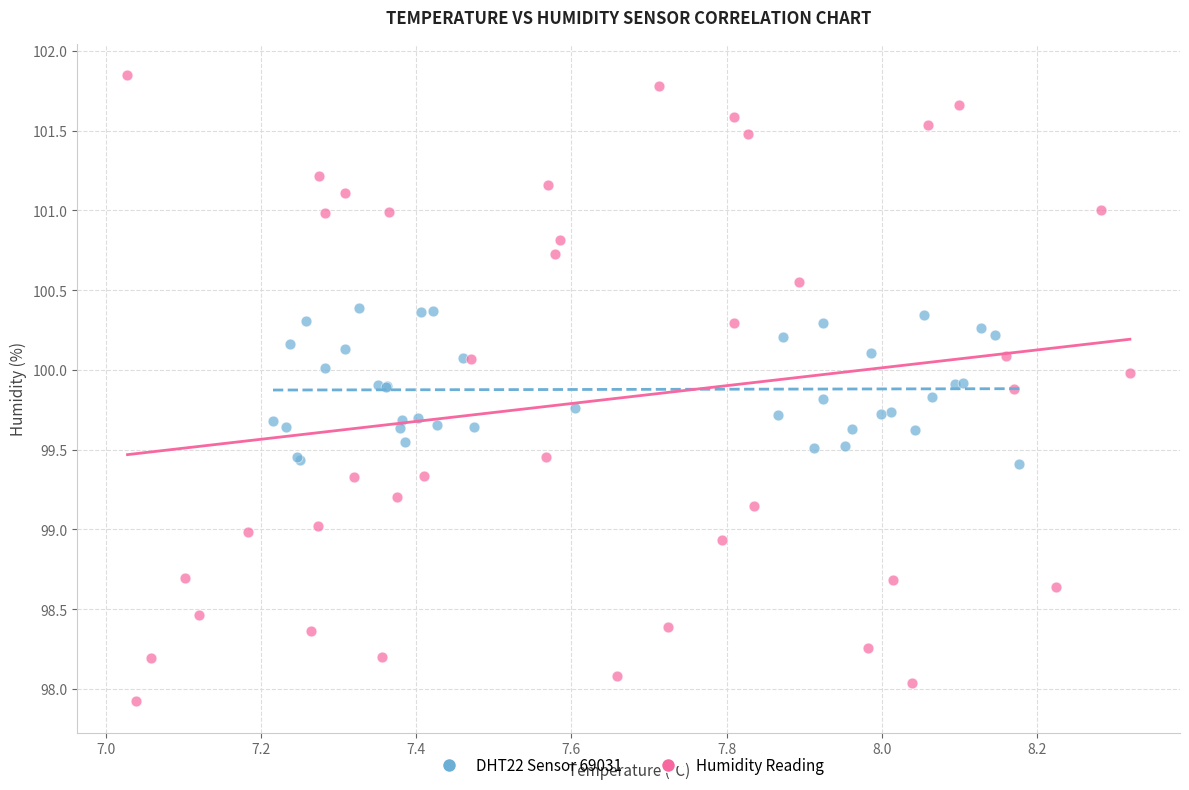

Which series contains the highest Y value?

Humidity Reading